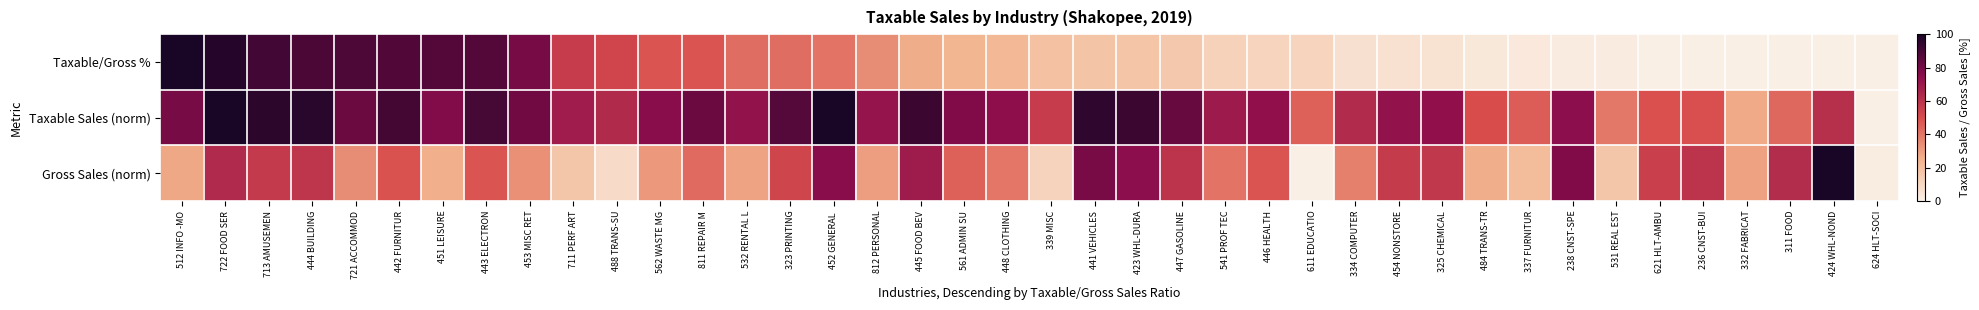

Which has a higher value, 444 BUILDING or 445 FOOD BEV?

444 BUILDING